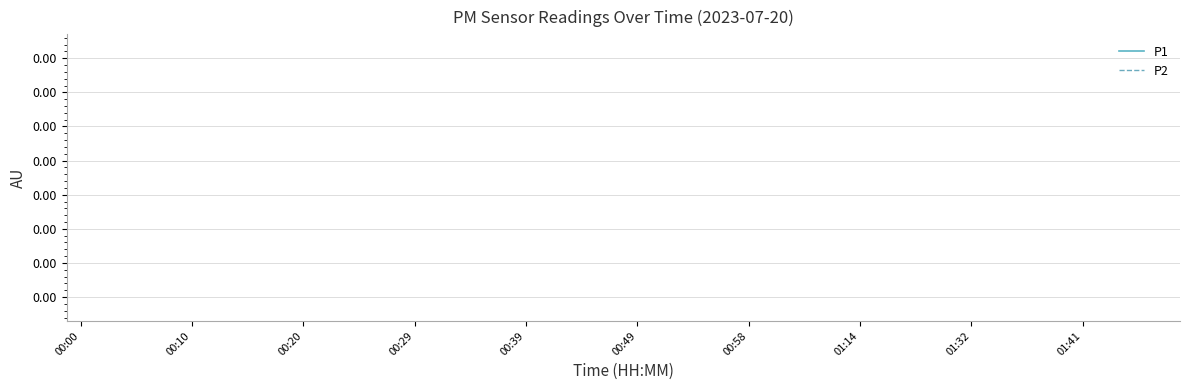

The P1 series shows 0.0 at 33. True or false?

False